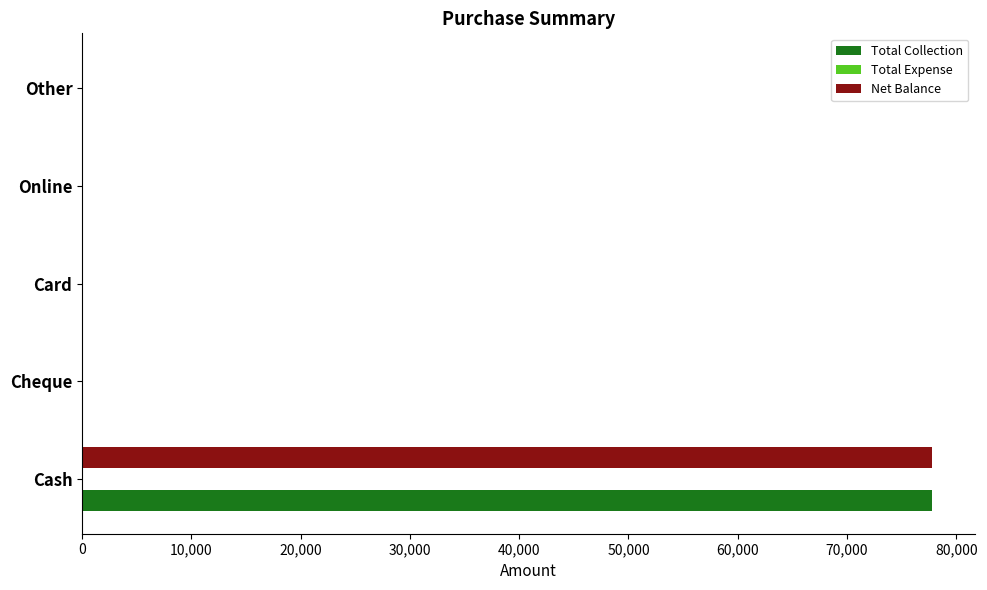

At which category is the sum across all series the highest?

Cash